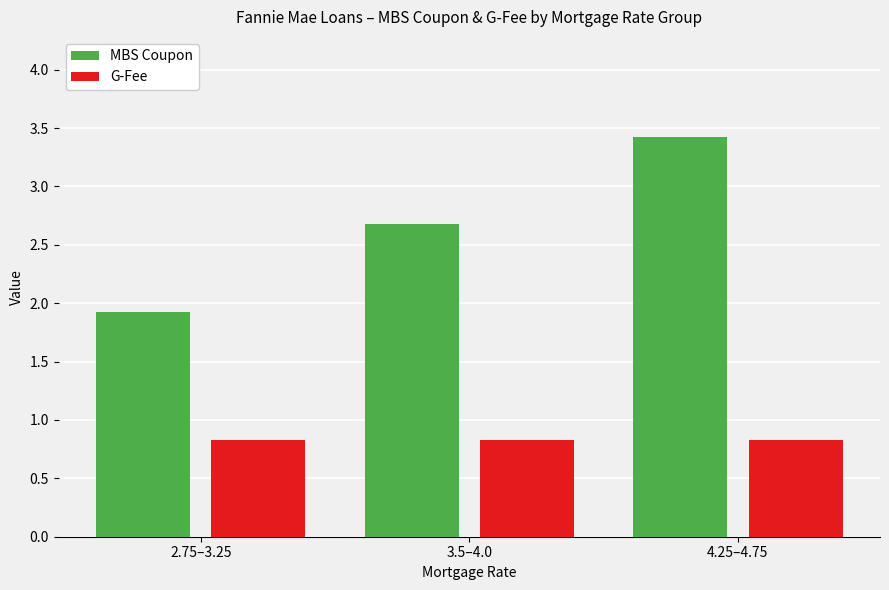

Between 2.75–3.25 and 4.25–4.75, which series saw the biggest shift?

MBS Coupon